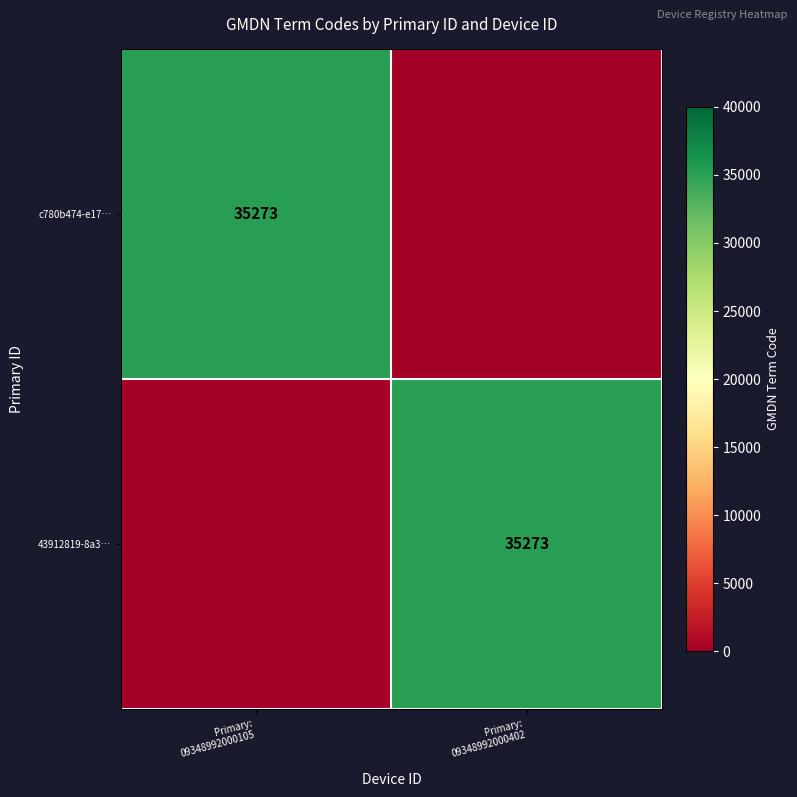

The value of c780b474-e17… at Primary: 09348992000105 is 35273. True or false?

True